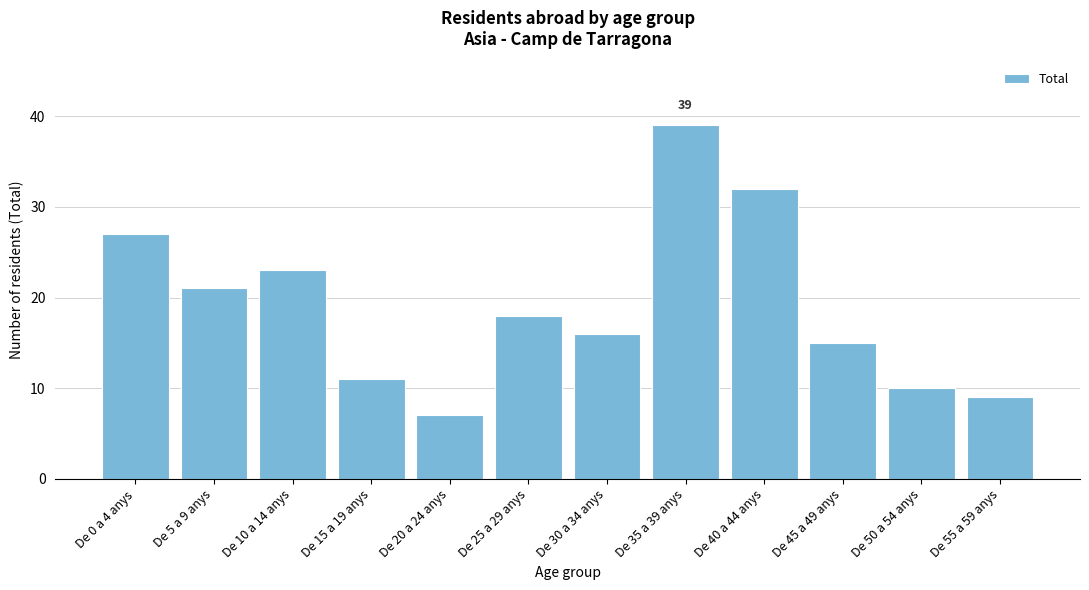

Reading left to right, extract all data points from this chart.

De 0 a 4 anys=27	De 5 a 9 anys=21	De 10 a 14 anys=23	De 15 a 19 anys=11	De 20 a 24 anys=7	De 25 a 29 anys=18	De 30 a 34 anys=16	De 35 a 39 anys=39	De 40 a 44 anys=32	De 45 a 49 anys=15	De 50 a 54 anys=10	De 55 a 59 anys=9